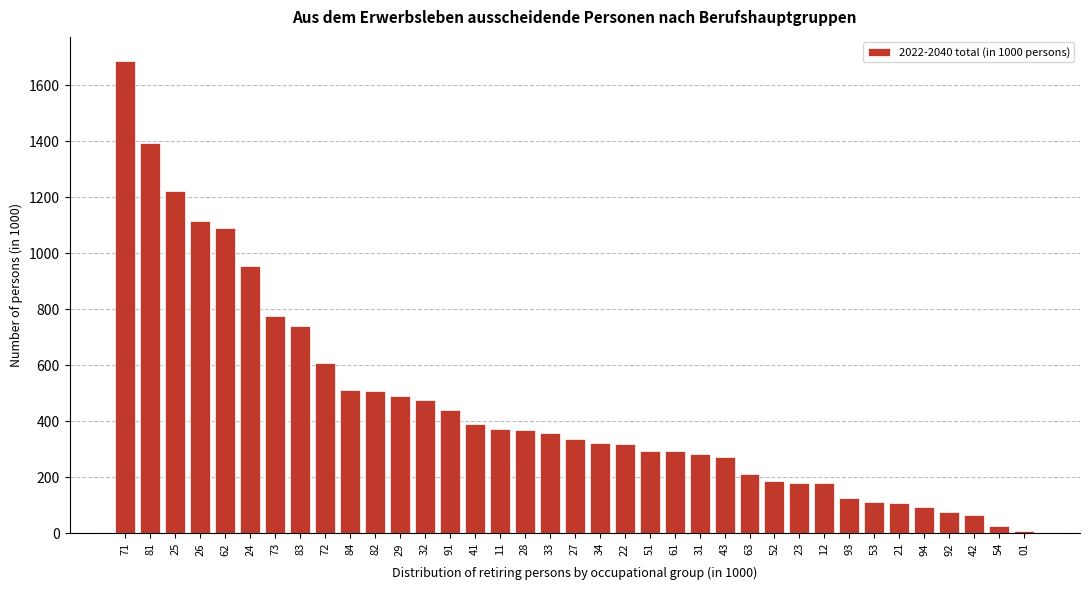

What is the value of the 12th bar from the left?

488.6